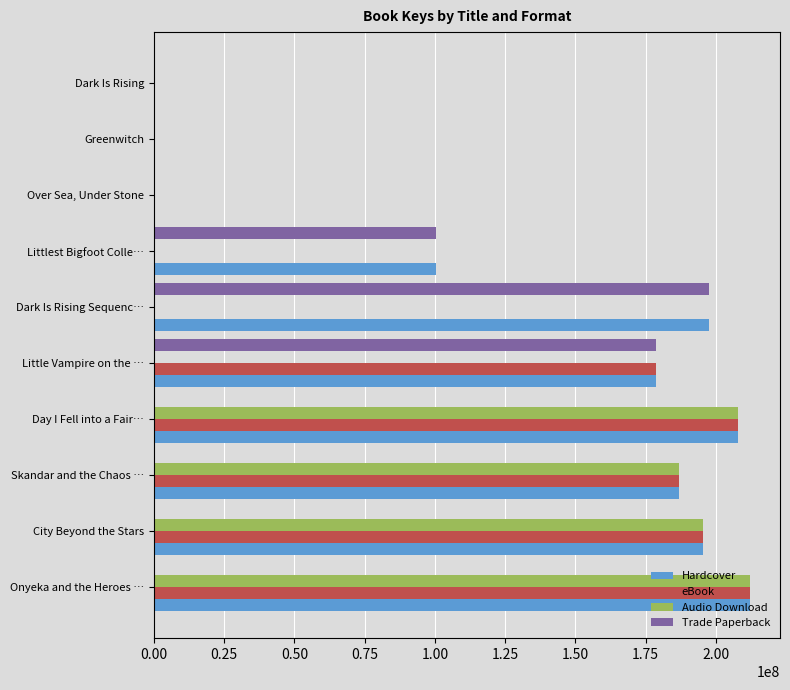

What is the sum of the Hardcover values at Onyeka and the Heroes … and Little Vampire on the …?

390965234